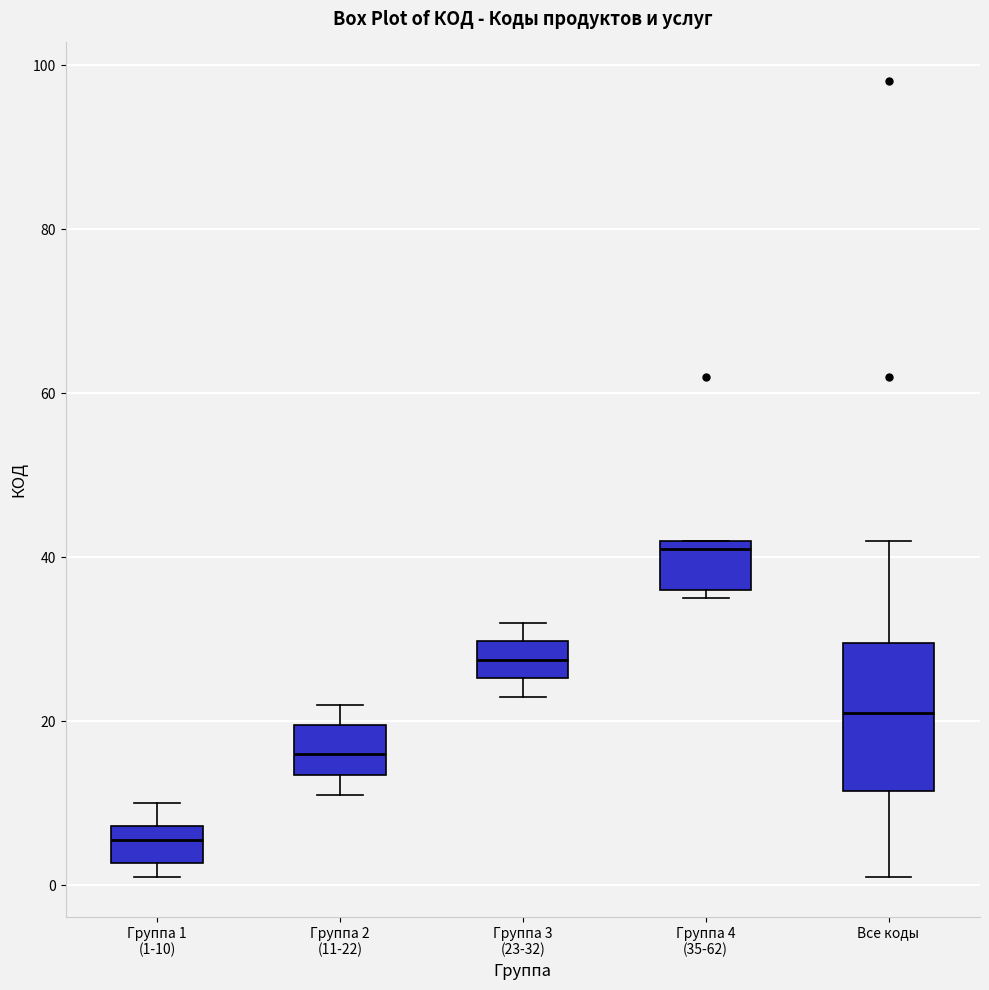

Which box's median line is the highest?

Группа 4 (35-62)